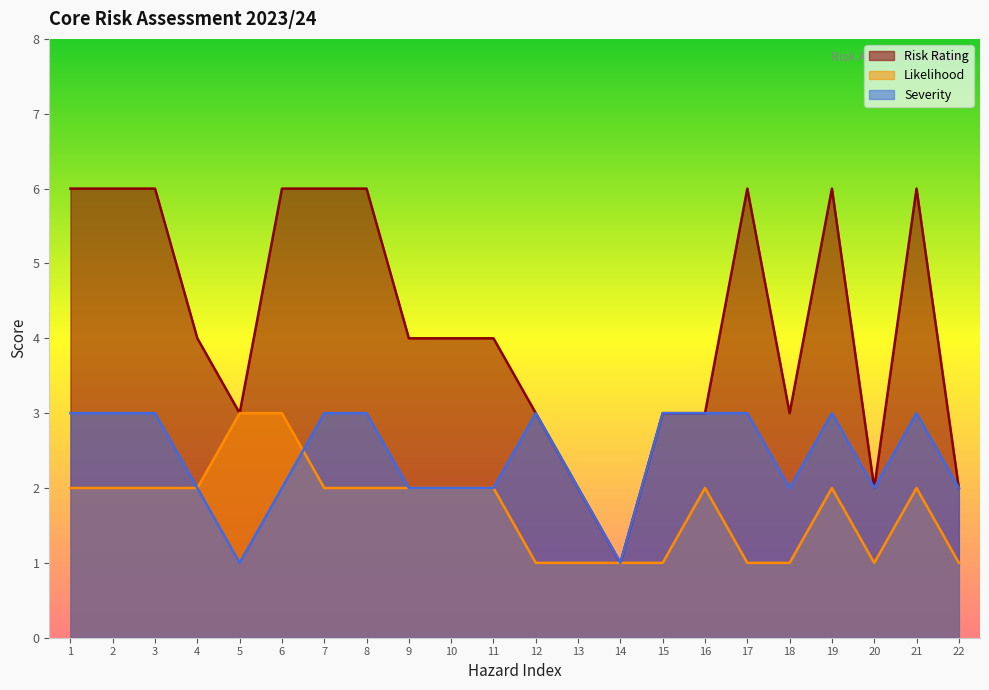

What is the difference between the highest and lowest values at 6?

4